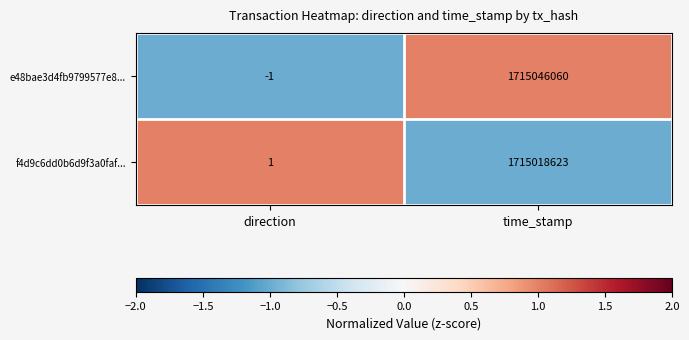

The e48bae3d4fb9799577e8... series shows -2 at direction. True or false?

False